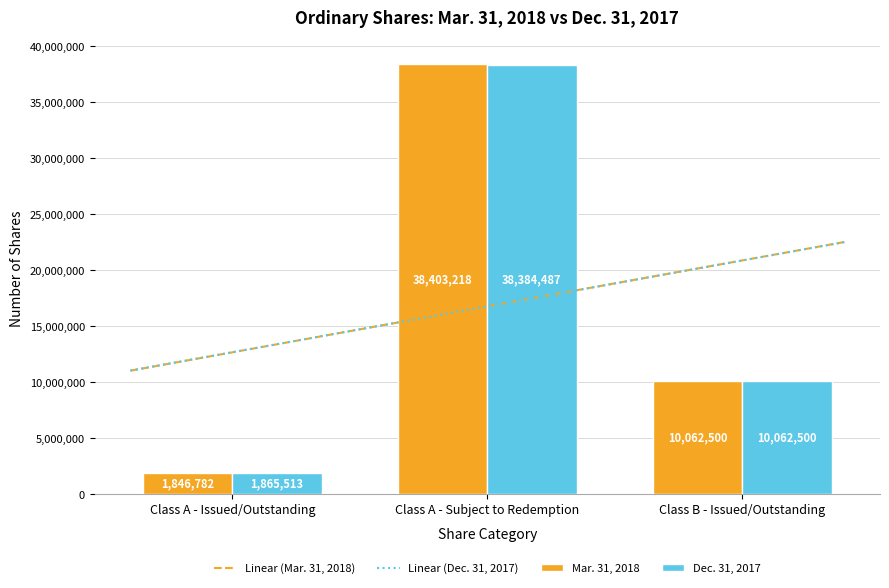

Between Class B - Issued/Outstanding and Class A - Issued/Outstanding, which is larger?

Class B - Issued/Outstanding